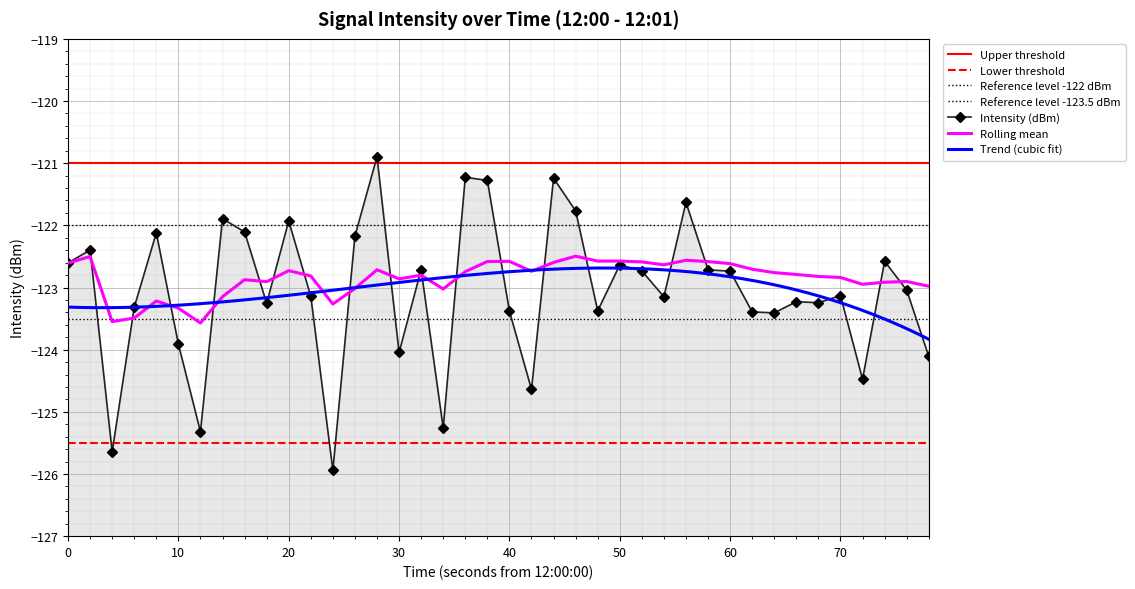

What is the highest value of the intensity(dBm) series?

-120.9